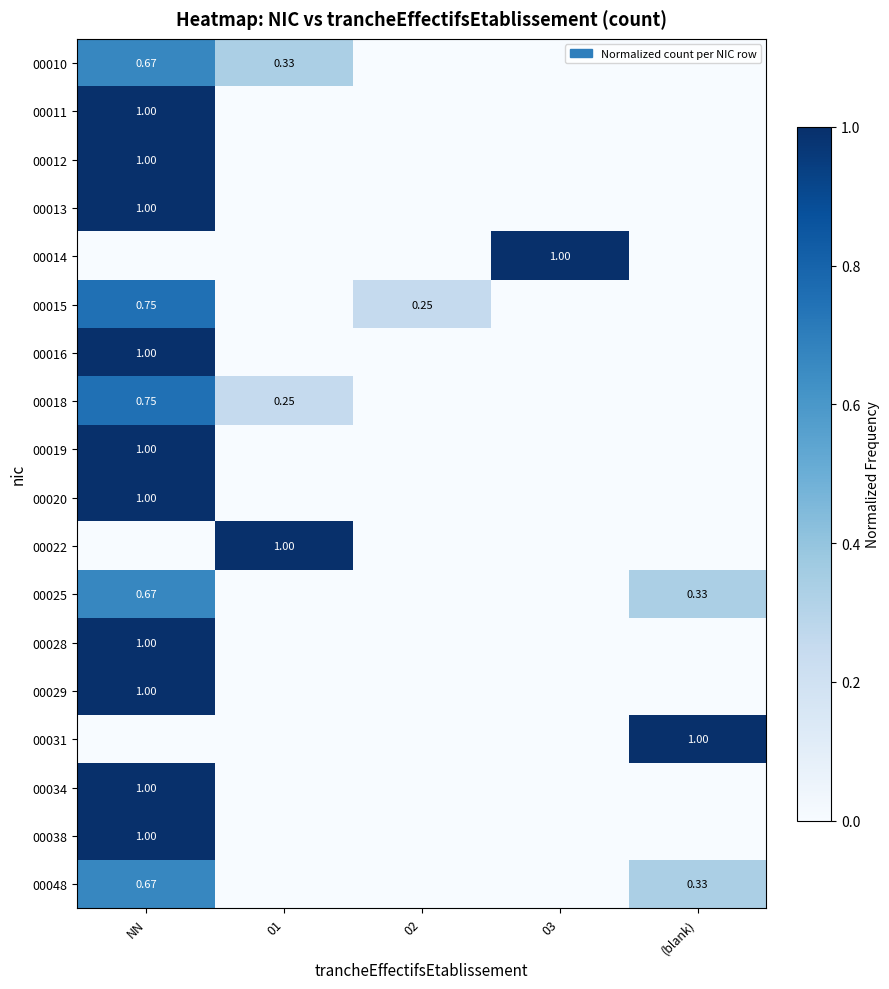

Which has a higher value, 03 or (blank)?

03